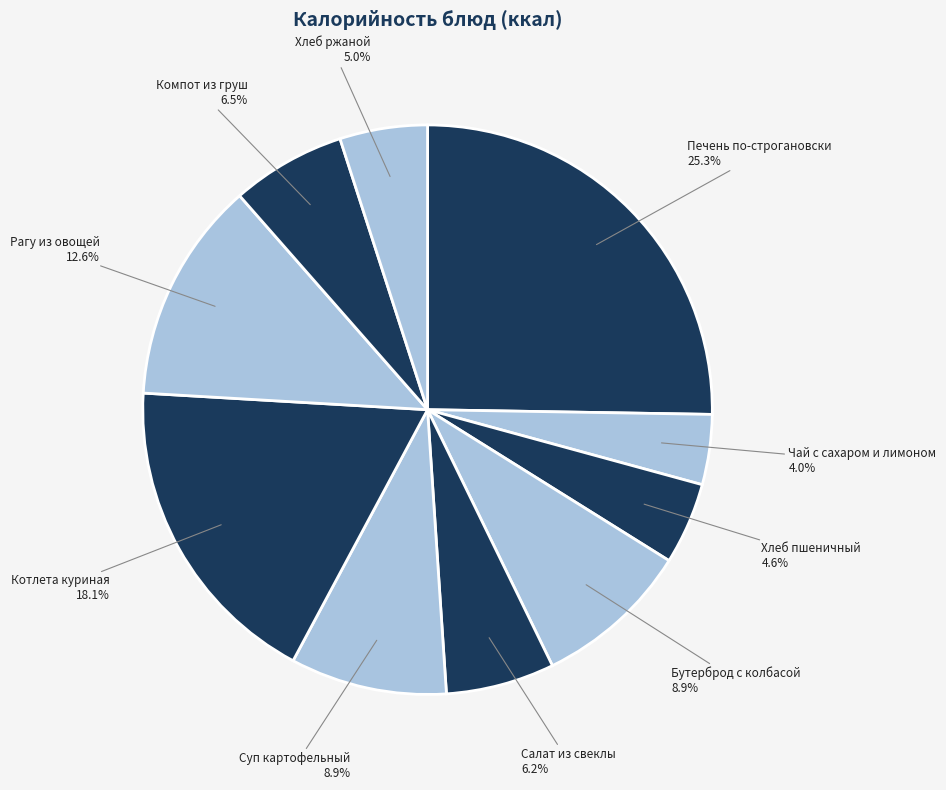

Which category has the biggest portion of the pie?

Печень по-строгановски